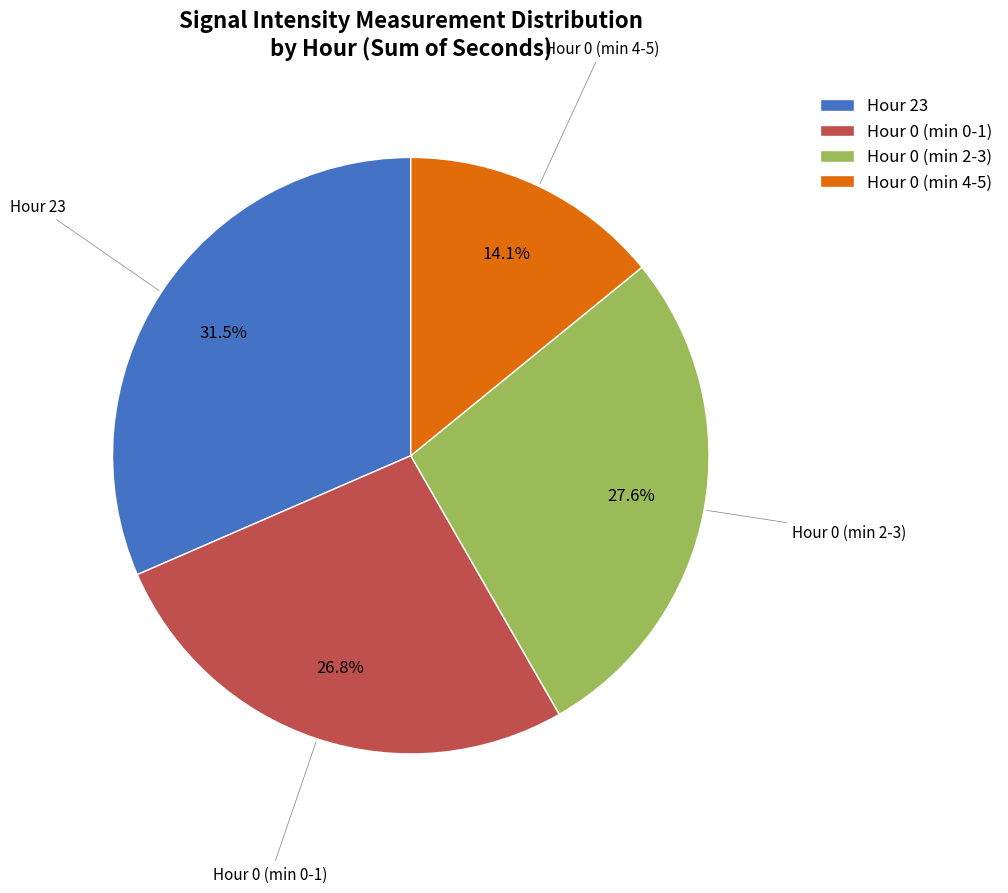

Approximately how many times larger is the value at Hour 0 (min 2-3) compared to Hour 23?

0.9